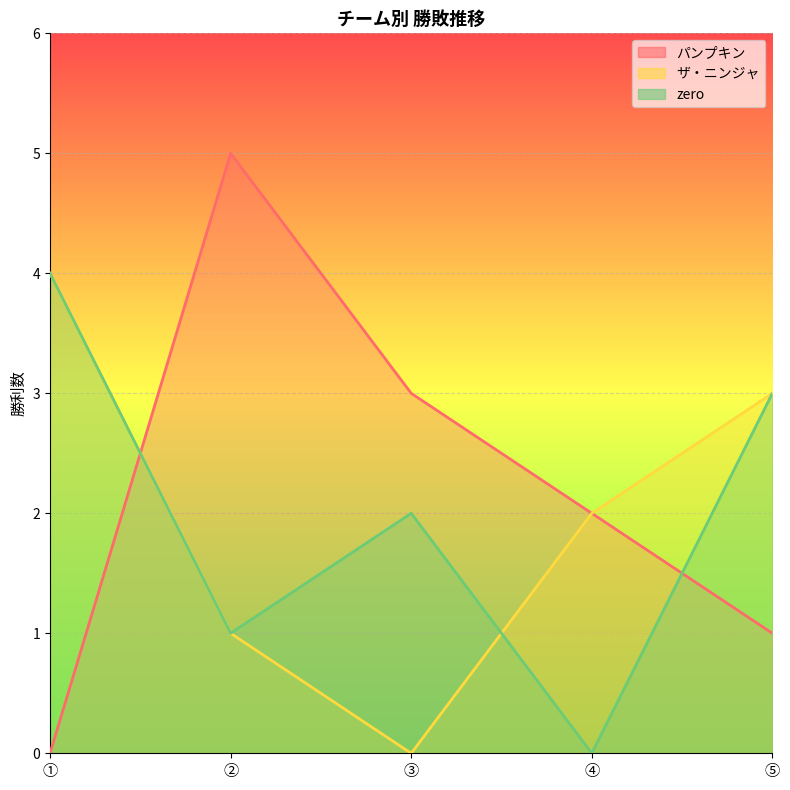

What is the maximum value for ザ・ニンジャ?

4